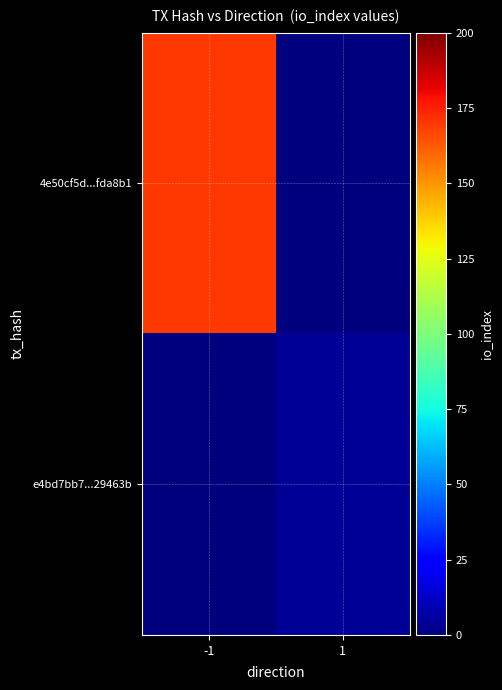

Rank the series at -1 from lowest to highest value.

e4bd7bb7...29463b, 4e50cf5d...fda8b1